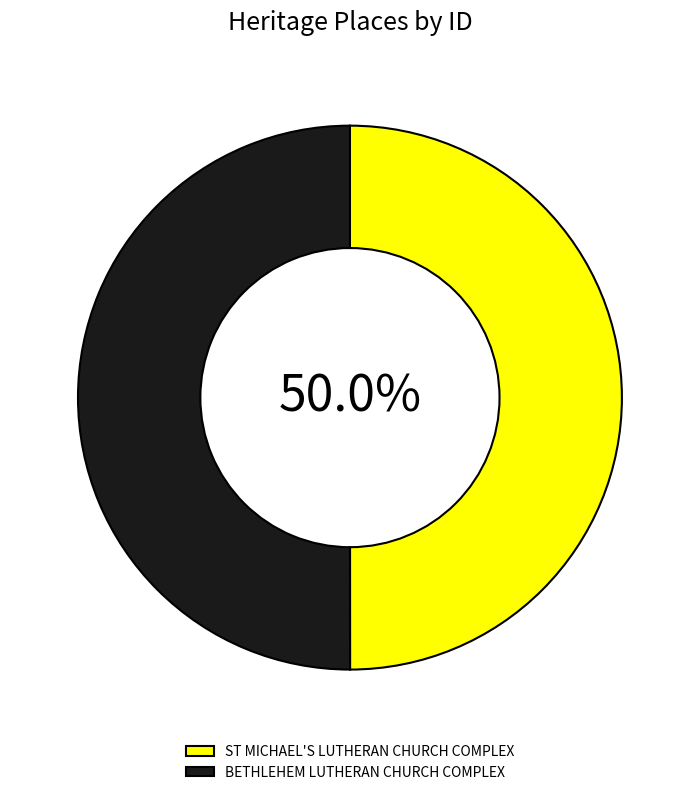

To the nearest percent, what is the average slice percentage?

50%